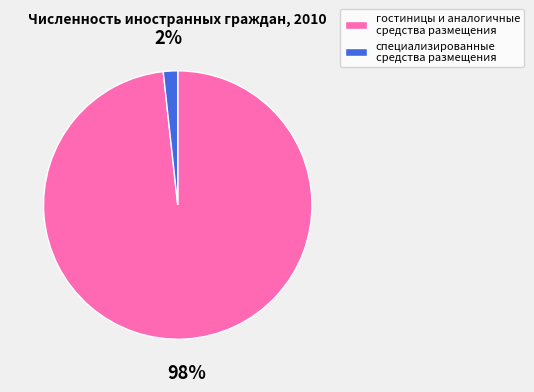

To the nearest percent, what portion does специализированные средства размещения represent?

2%